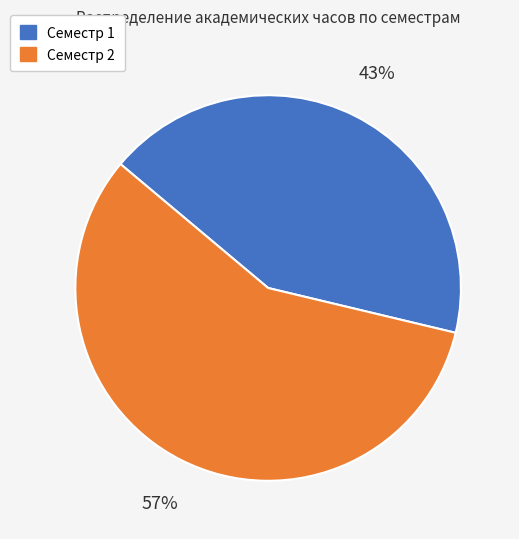

Does Семестр 1 account for over 50% of the chart?

No